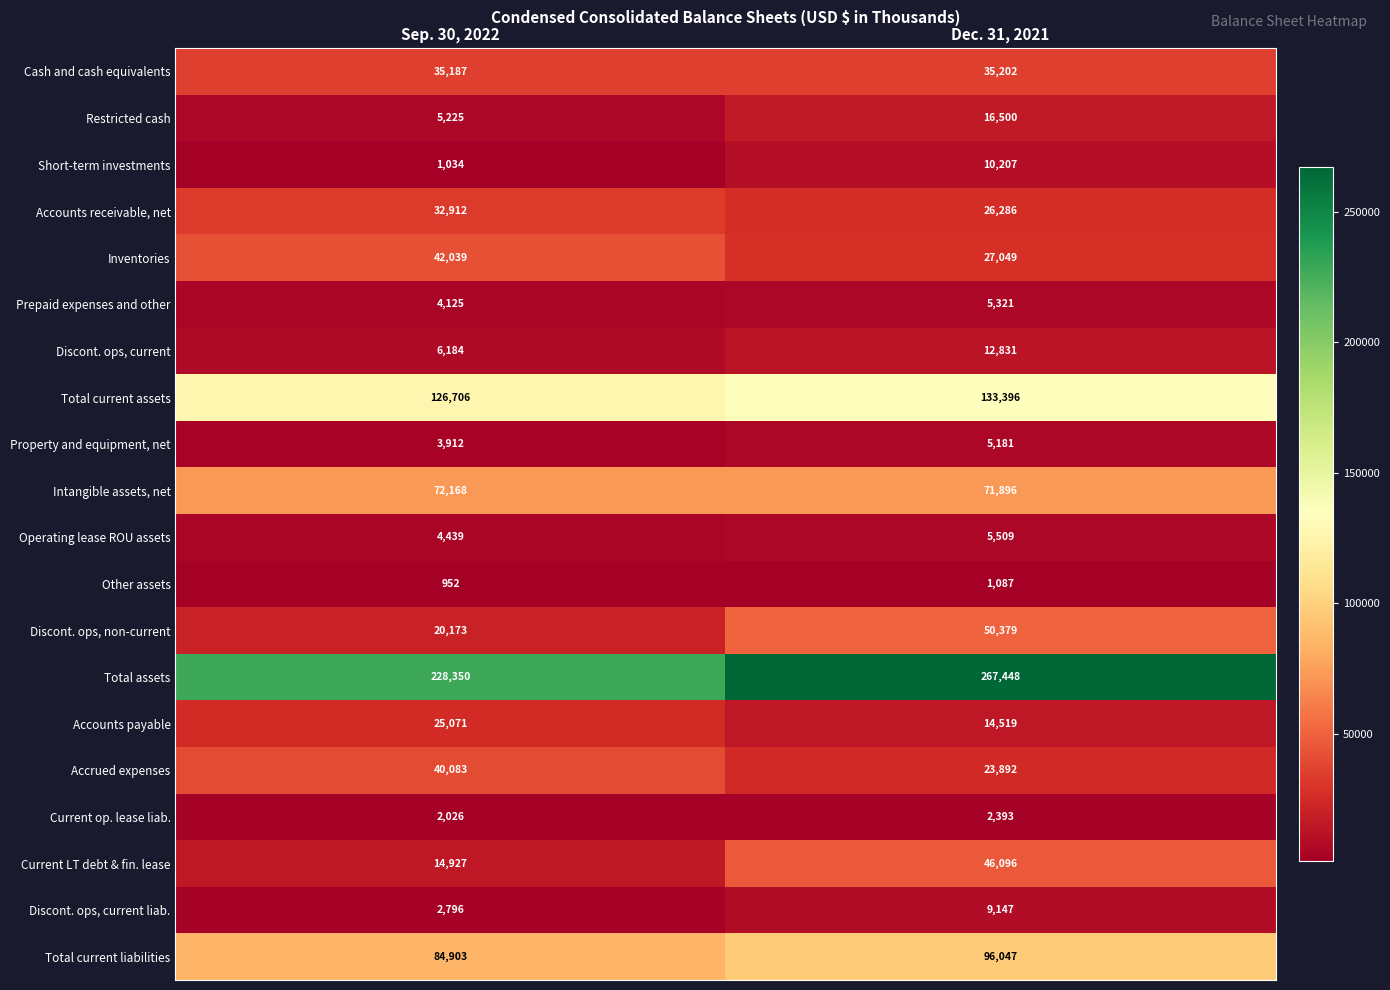

Count the number of categories in the chart.

2